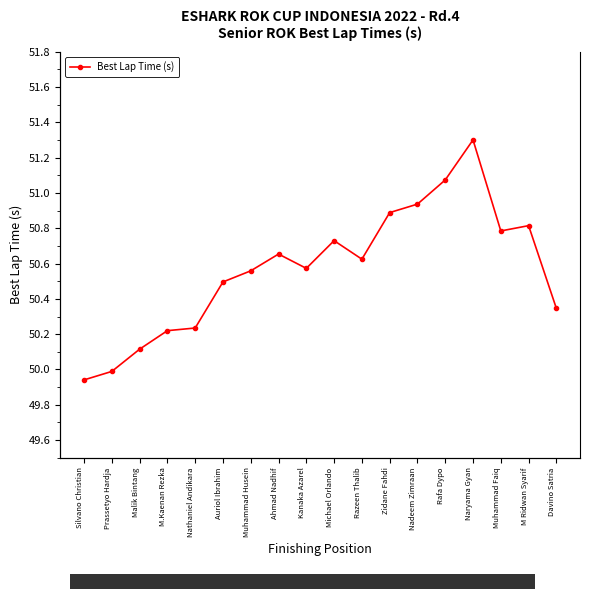

True or false: the data shows 87.9 at Naryama Gyan.

False